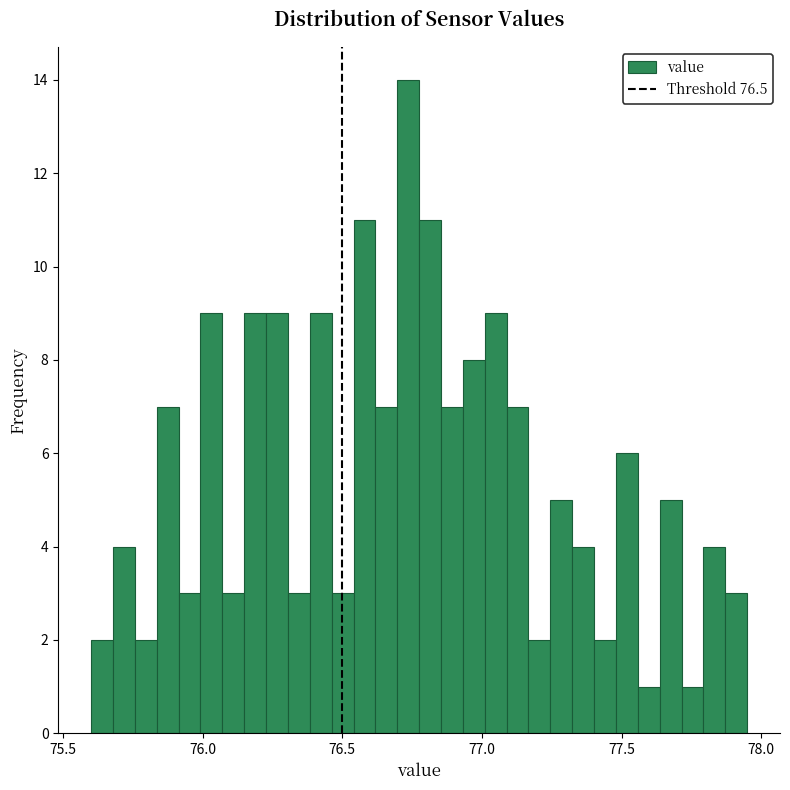

Around what value on the x-axis is the tallest bar? Give the approximate position of its centre, as read against the axis.

76.75